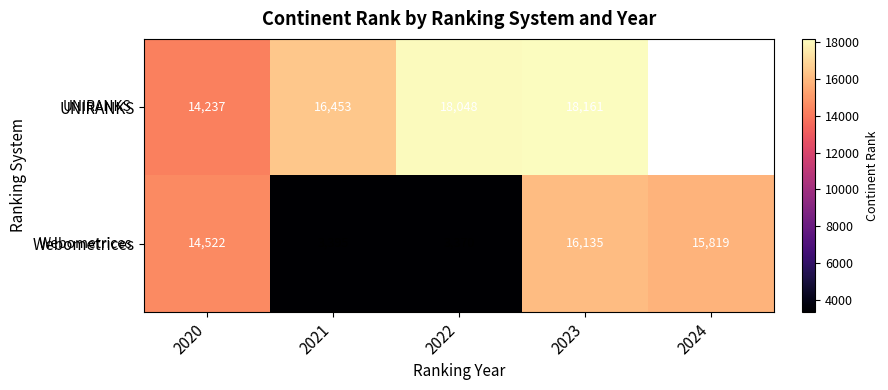

What is the minimum value shown in the chart?

3370.0